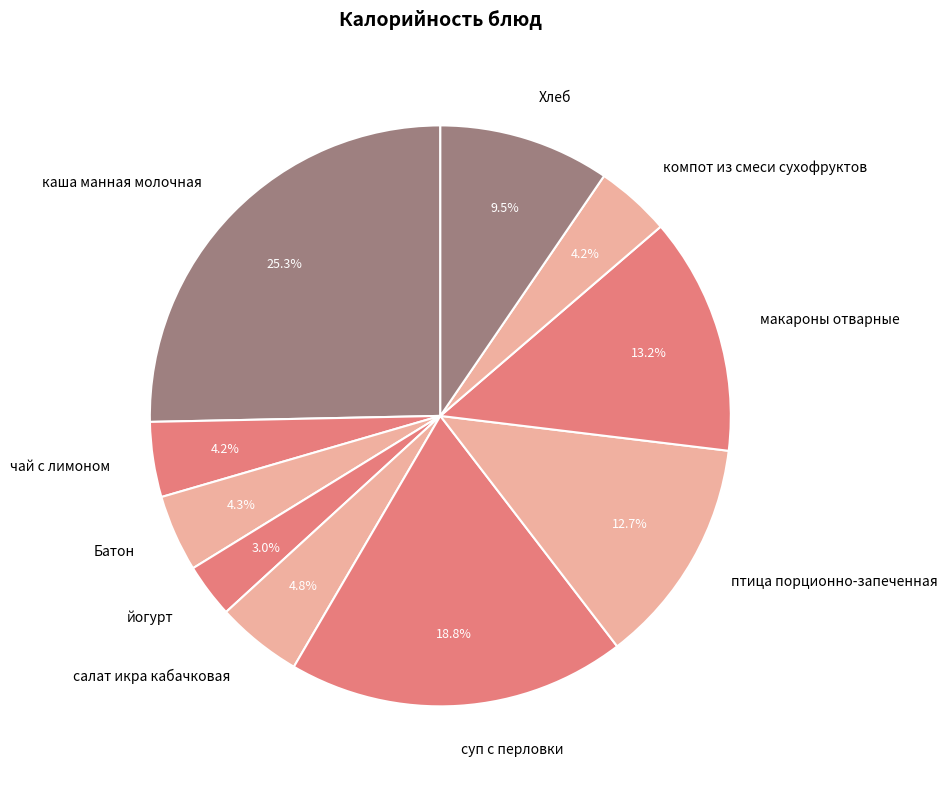

Which category has the smallest portion of the pie?

йогурт